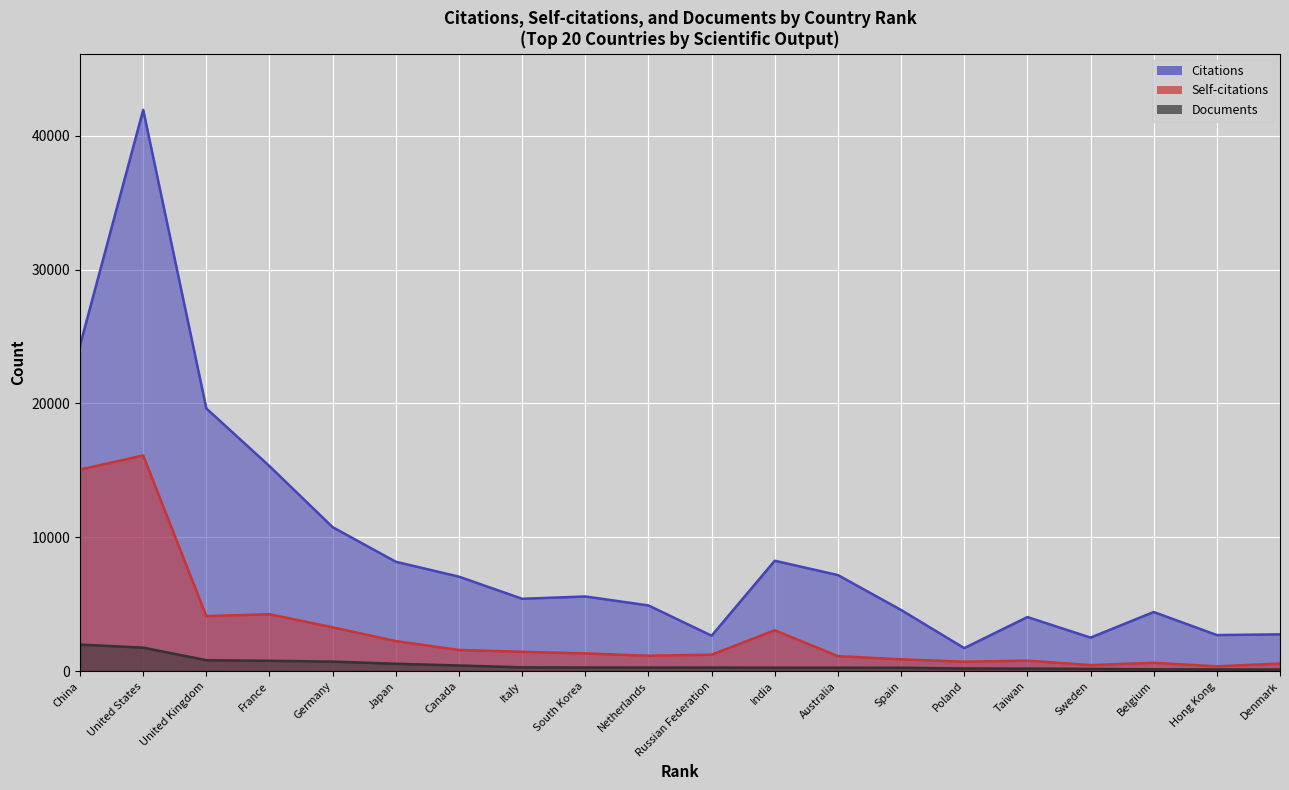

Is it true that Self-citations (line) equals 705 at Poland?

True